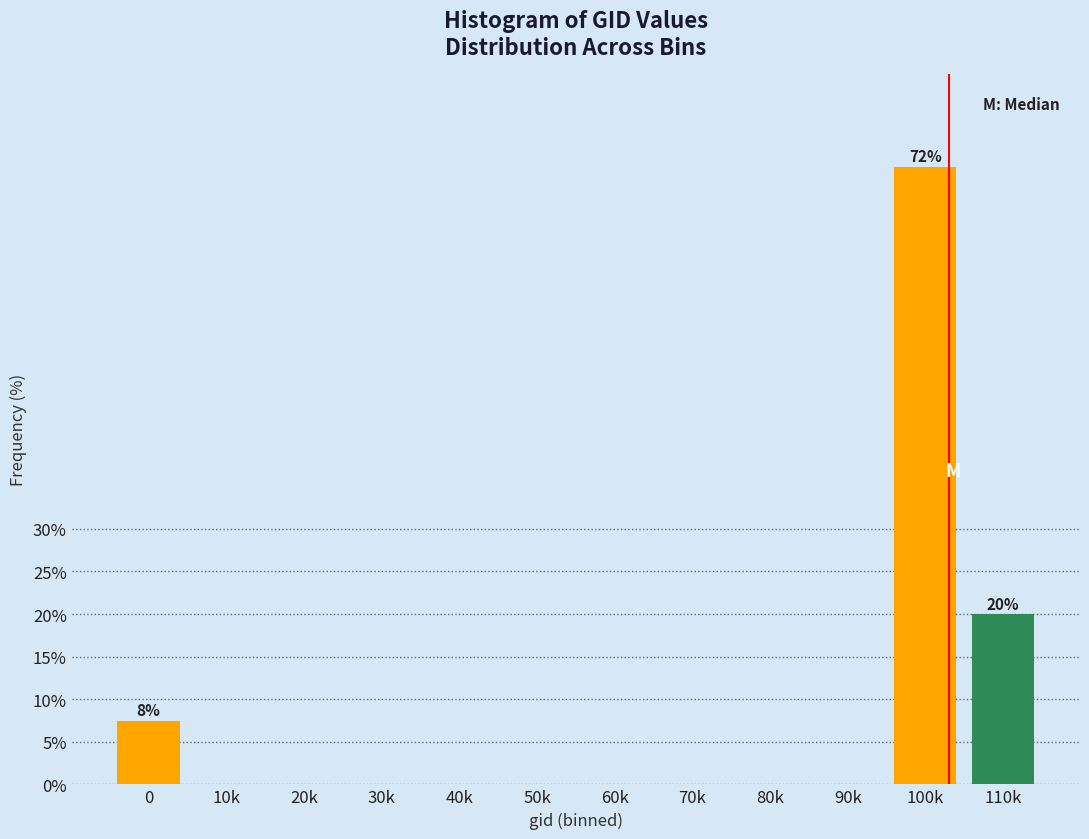

Reading left to right, extract all data points from this chart.

0=7.5	10k=0.0	20k=0.0	30k=0.0	40k=0.0	50k=0.0	60k=0.0	70k=0.0	80k=0.0	90k=0.0	100k=72.5	110k=20.0